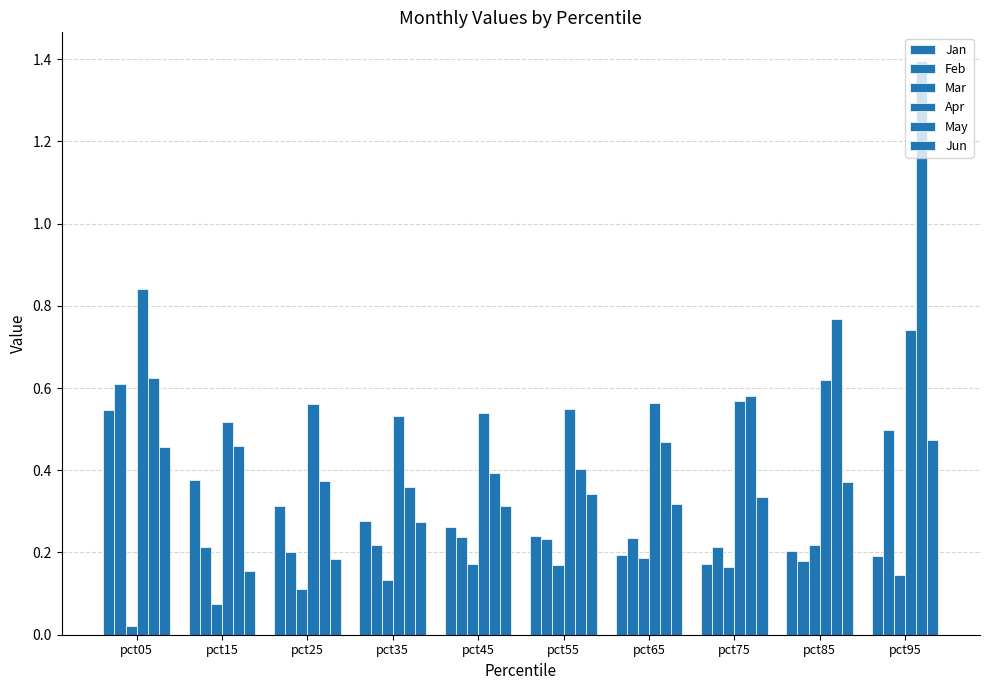

Reading left to right, what are all the values shown in this chart?

Jan: pct05=0.5	pct15=0.4	pct25=0.3	pct35=0.3	pct45=0.3	pct55=0.2	pct65=0.2	pct75=0.2	pct85=0.2	pct95=0.2
Feb: pct05=0.6	pct15=0.2	pct25=0.2	pct35=0.2	pct45=0.2	pct55=0.2	pct65=0.2	pct75=0.2	pct85=0.2	pct95=0.5
Mar: pct05=0.0	pct15=0.1	pct25=0.1	pct35=0.1	pct45=0.2	pct55=0.2	pct65=0.2	pct75=0.2	pct85=0.2	pct95=0.1
Apr: pct05=0.8	pct15=0.5	pct25=0.6	pct35=0.5	pct45=0.5	pct55=0.5	pct65=0.6	pct75=0.6	pct85=0.6	pct95=0.7
May: pct05=0.6	pct15=0.5	pct25=0.4	pct35=0.4	pct45=0.4	pct55=0.4	pct65=0.5	pct75=0.6	pct85=0.8	pct95=1.4
Jun: pct05=0.5	pct15=0.2	pct25=0.2	pct35=0.3	pct45=0.3	pct55=0.3	pct65=0.3	pct75=0.3	pct85=0.4	pct95=0.5